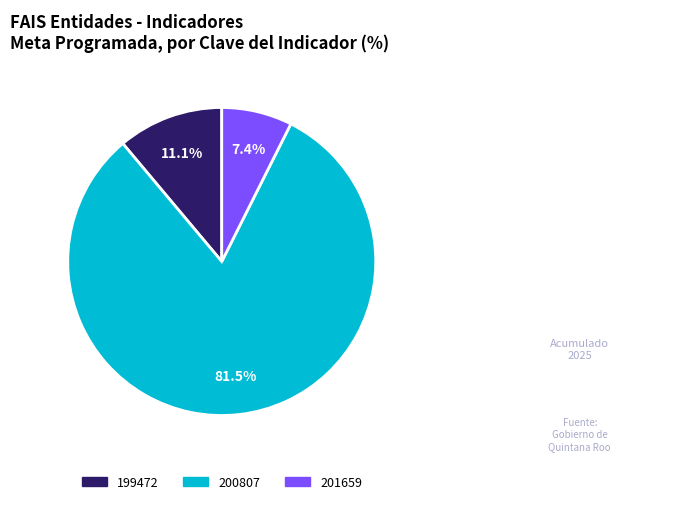

What is the smallest slice in the pie chart?

201659